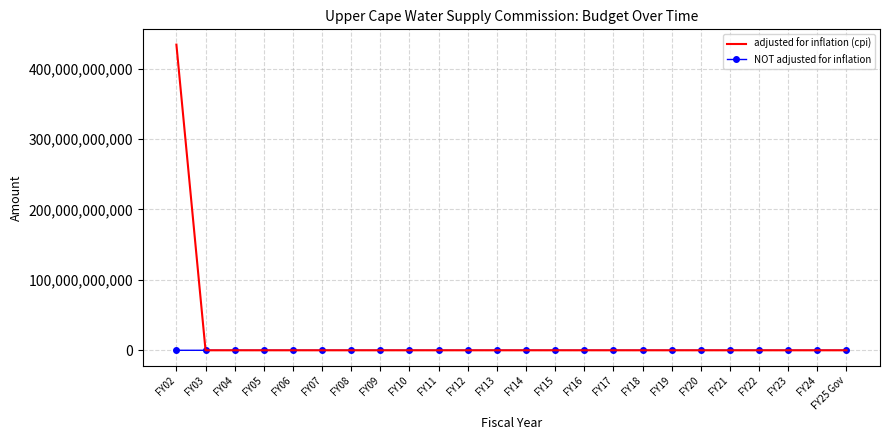

What position from the left is FY02?

1